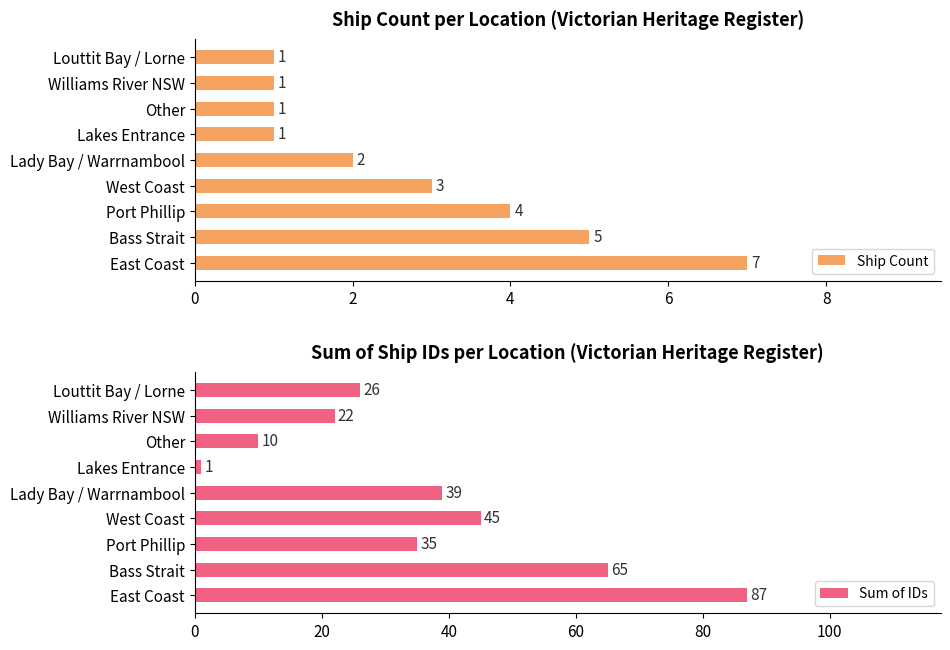

At which label does Ship Count reach its peak?

East Coast